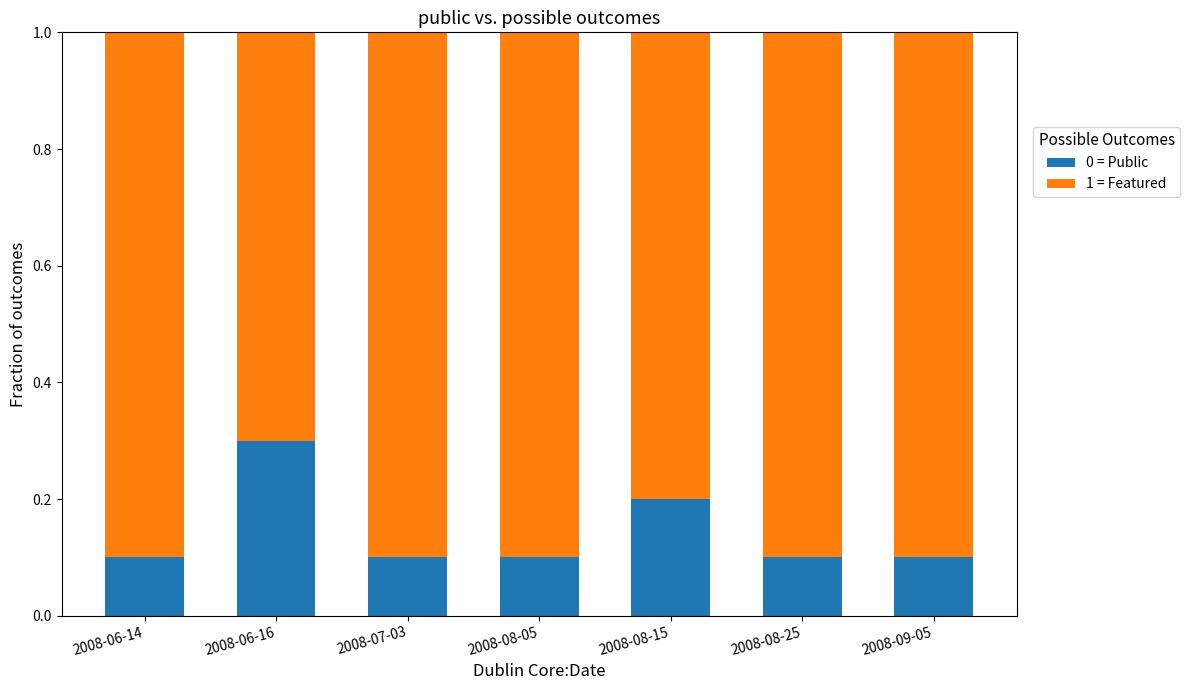

What is the total value across all series at 2008-07-03?

1.0